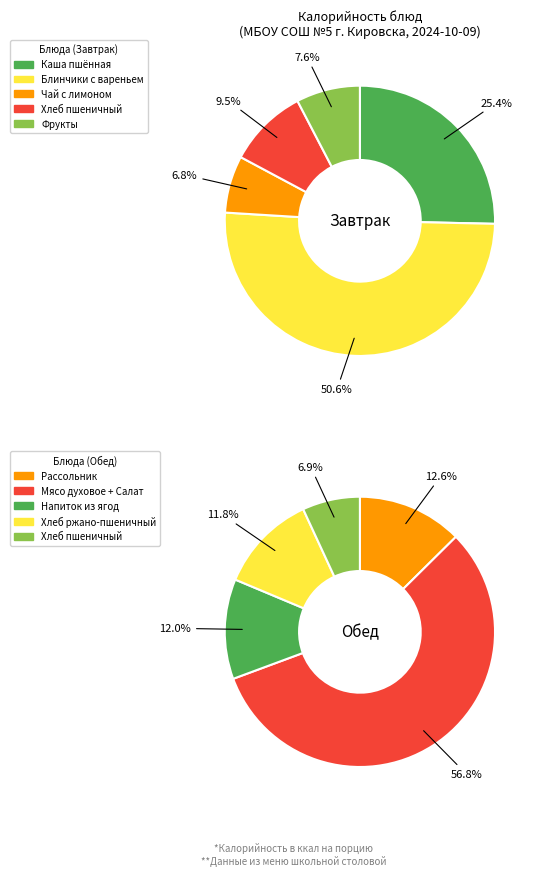

What is the difference between the highest and lowest values at 2?

60.0